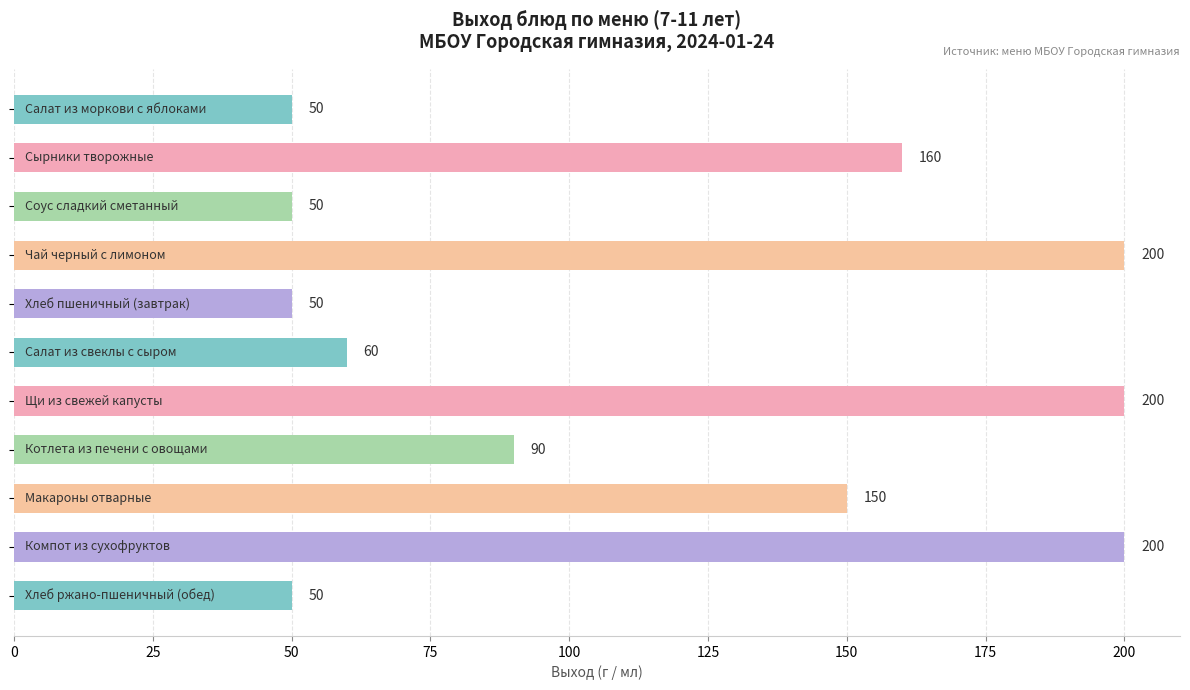

What is the average value?

115